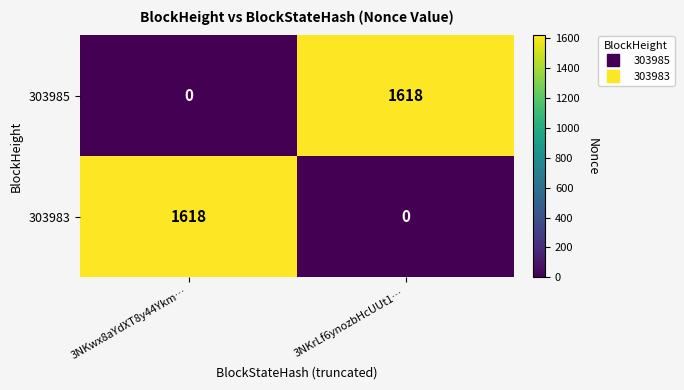

What is the total value across all series at 3NKrLf6ynozbHcUUt1…?

1618